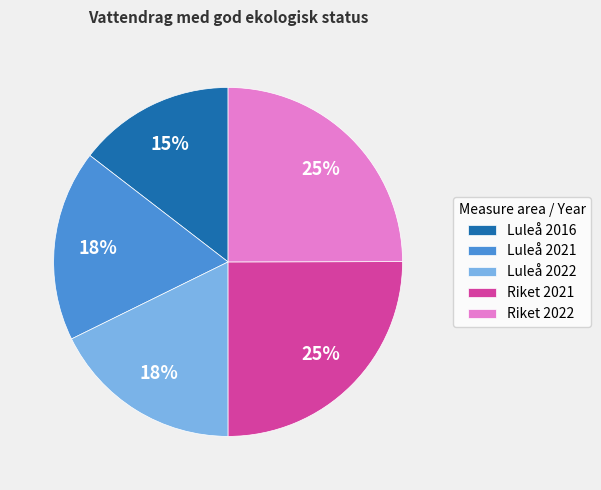

Does Luleå 2022 represent more than half of the total?

No